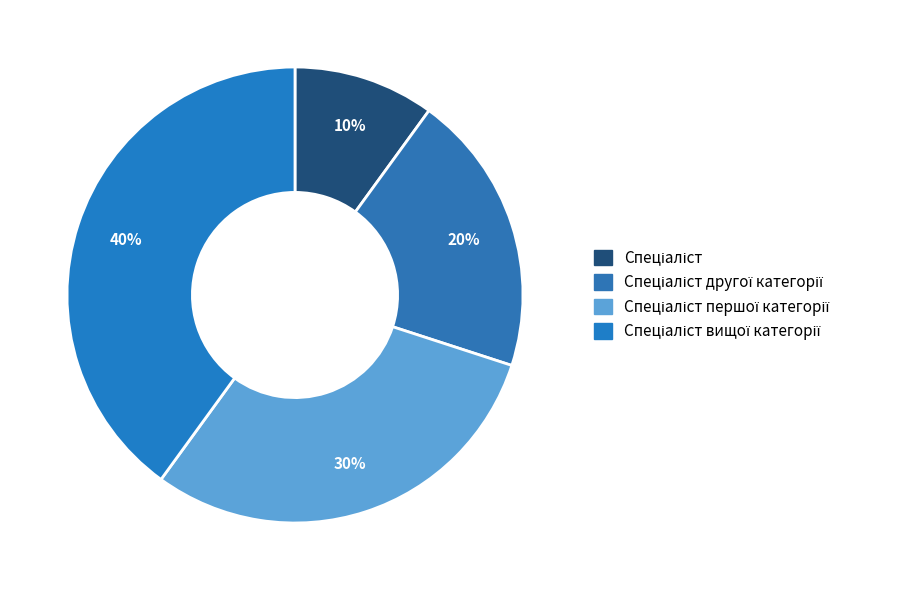

Count the number of slices in the pie.

4